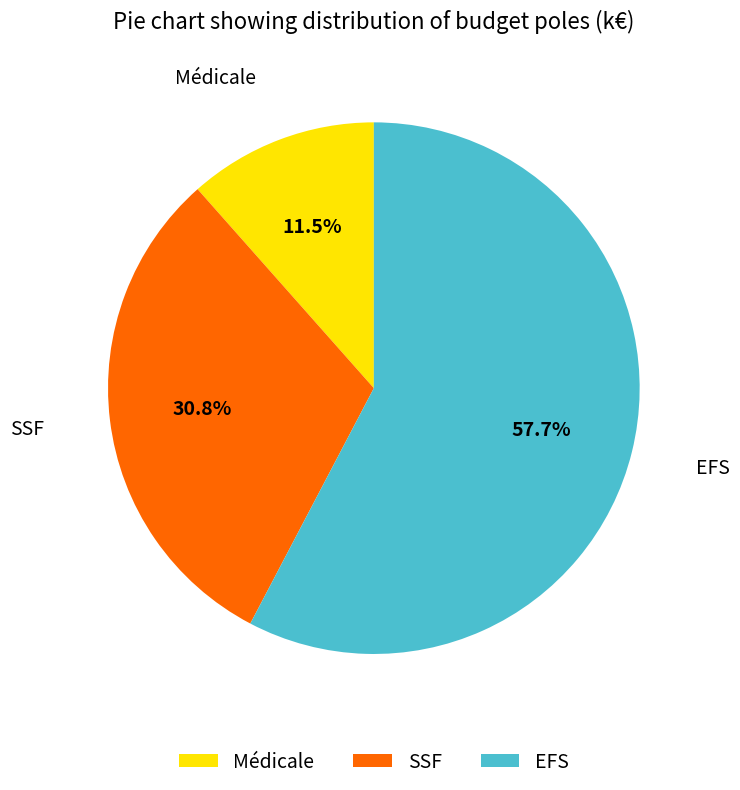

Which slice is the largest?

EFS